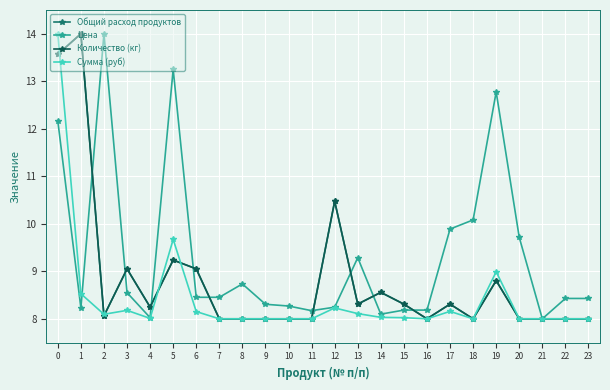

True or false: Общий расход продуктов and Количество (кг) cross at least once.

False